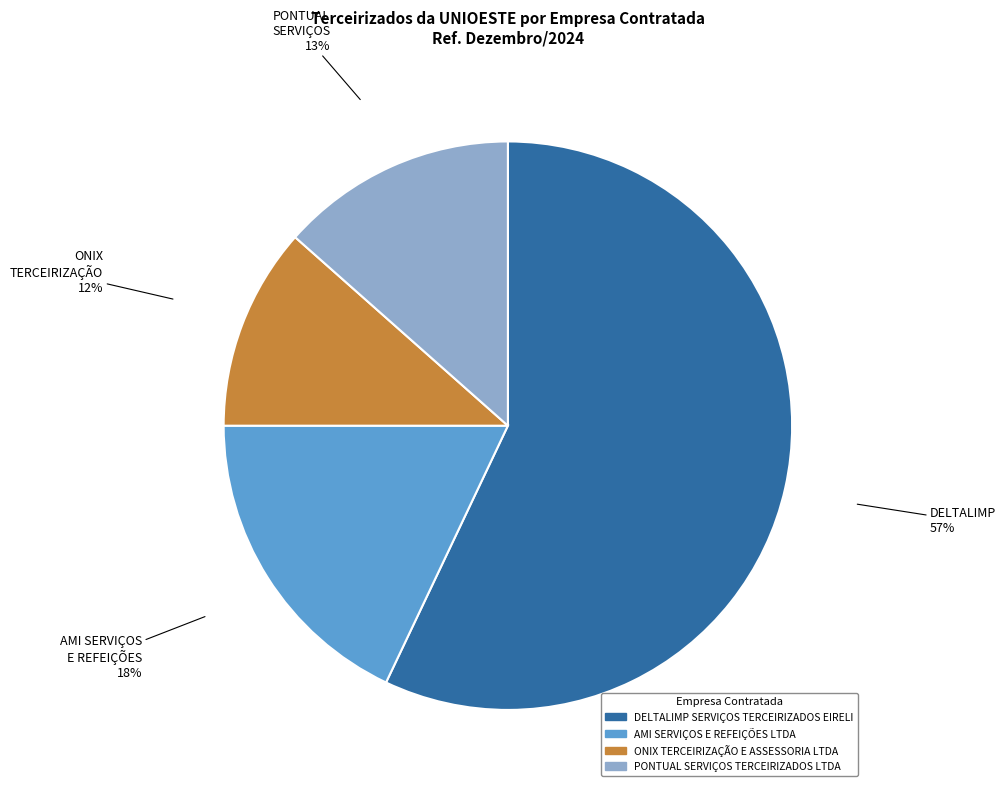

Between AMI SERVIÇOS E REFEIÇÕES LTDA and PONTUAL SERVIÇOS TERCEIRIZADOS LTDA, which is larger?

AMI SERVIÇOS E REFEIÇÕES LTDA